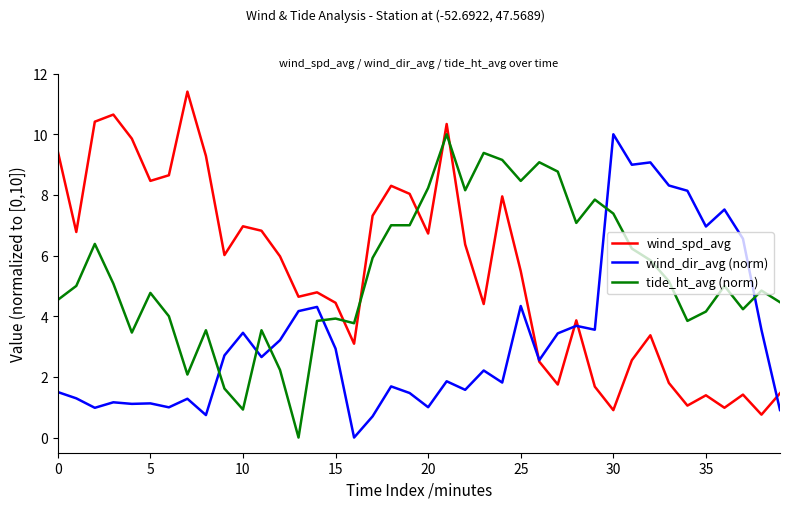

How many distinct data groups are displayed?

3